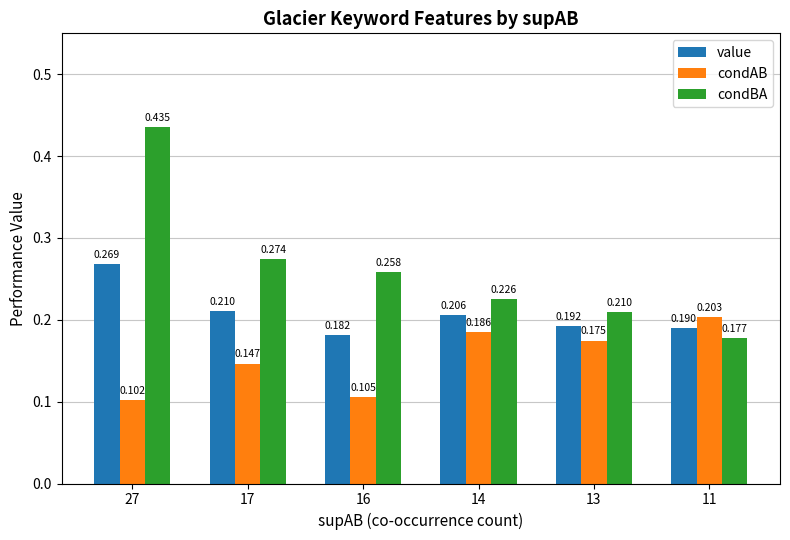

Between 16 and 11, which series saw the biggest shift?

condAB